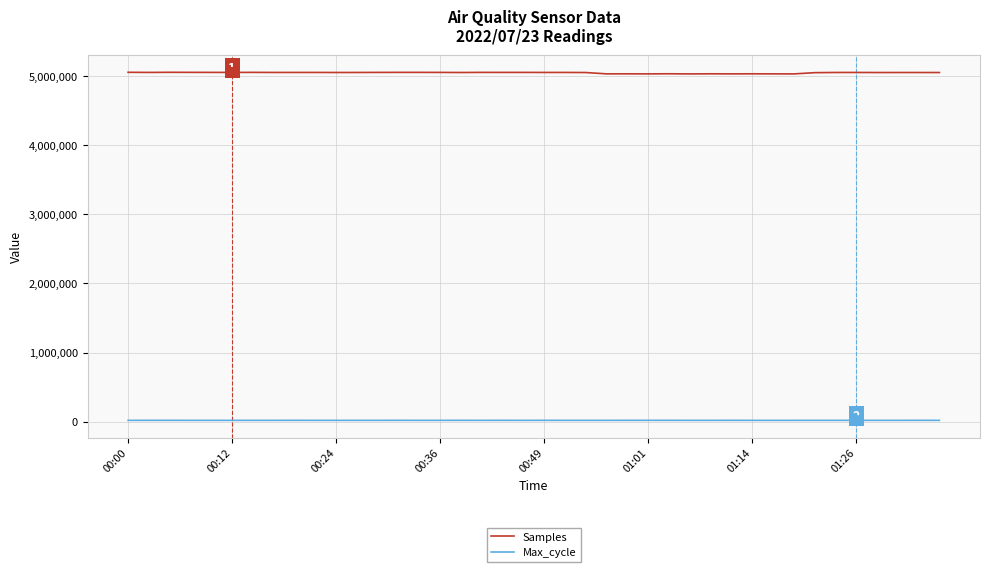

Does the chart have visible grid lines?

Yes